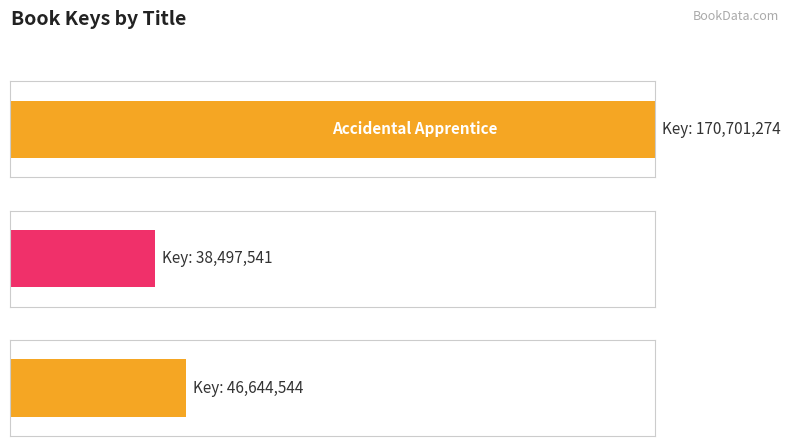

Between Doll Bones and Accidental Apprentice, which is larger?

Accidental Apprentice